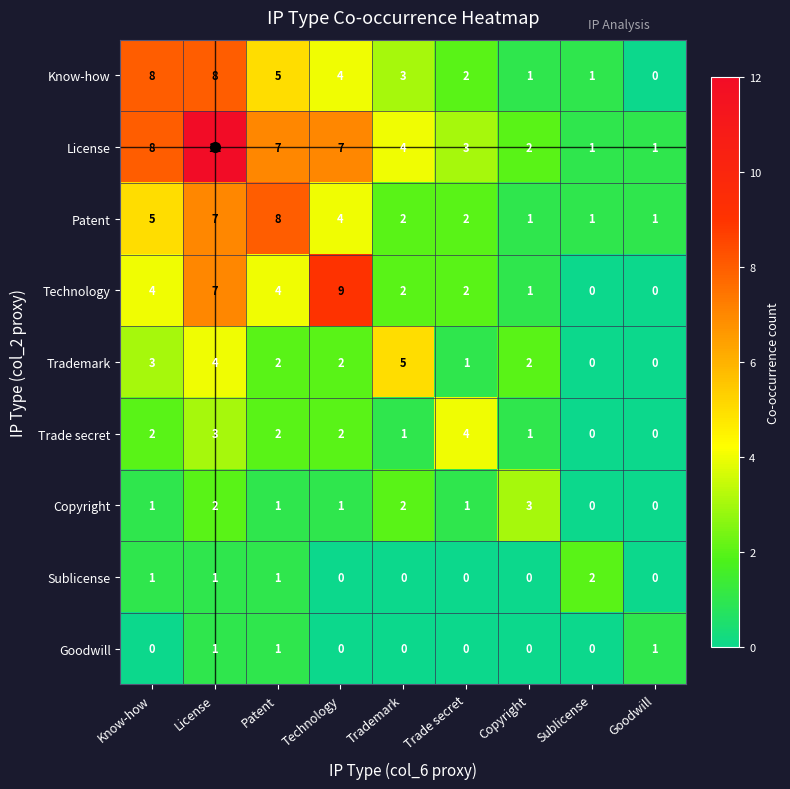

What is the difference between the Know-how values at Technology and License?

4